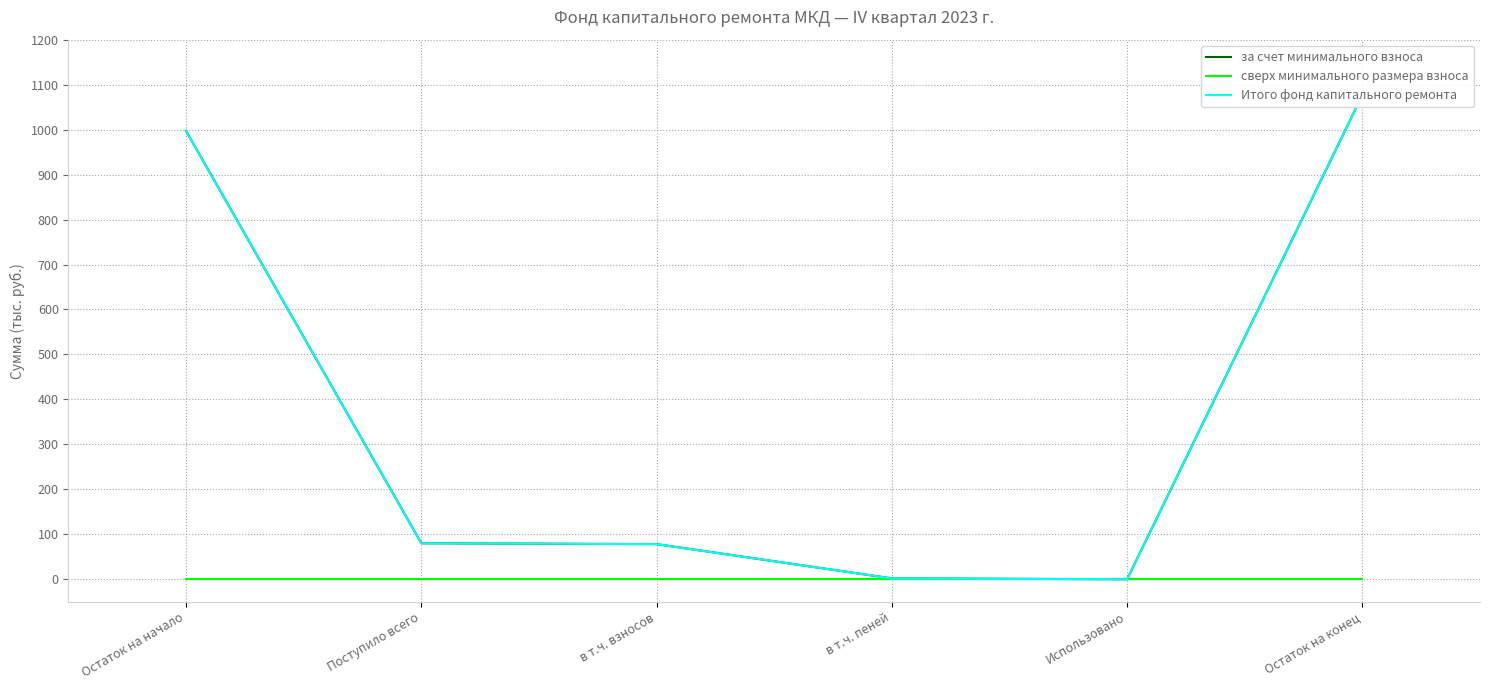

Which series has the largest total across all categories?

за счет минимального взноса